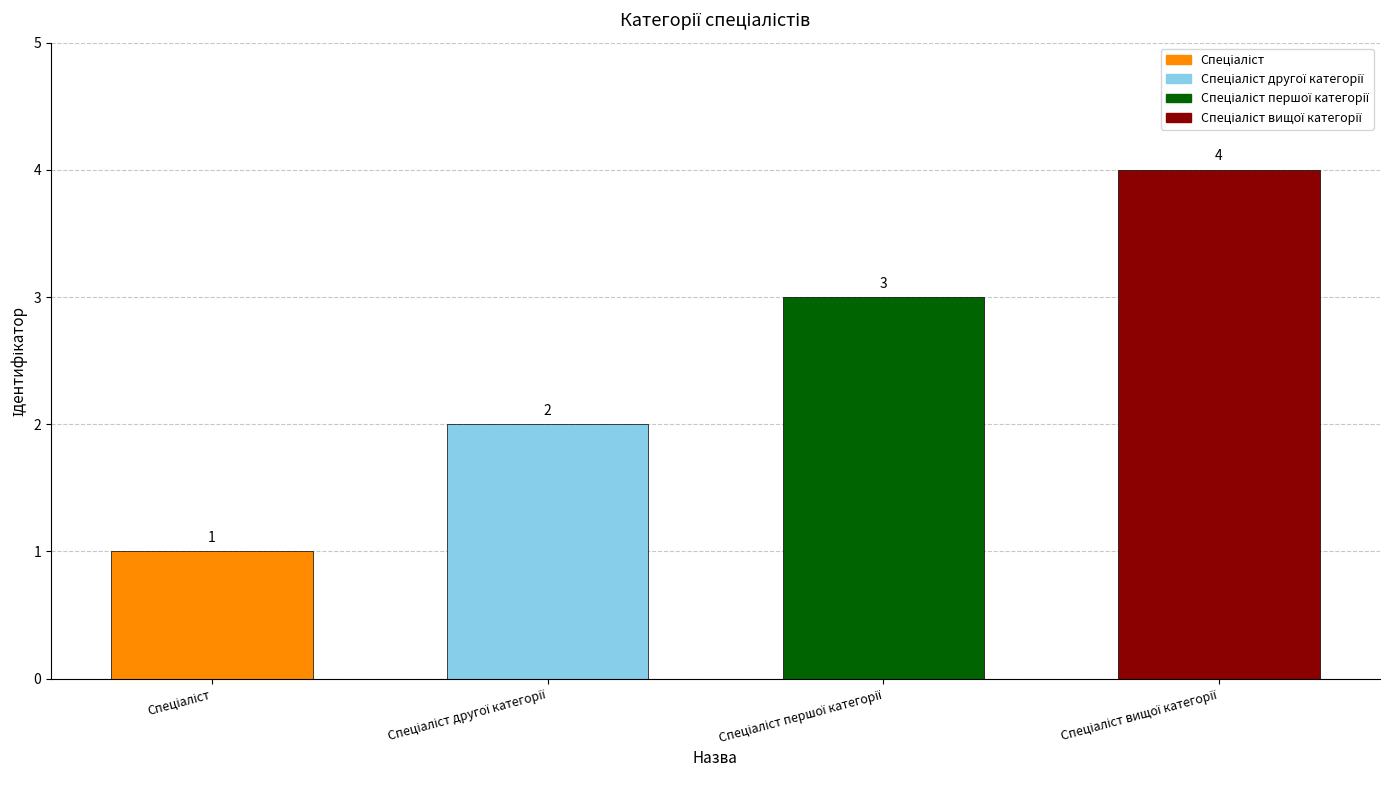

Count the values in the range 2 to 4.

3